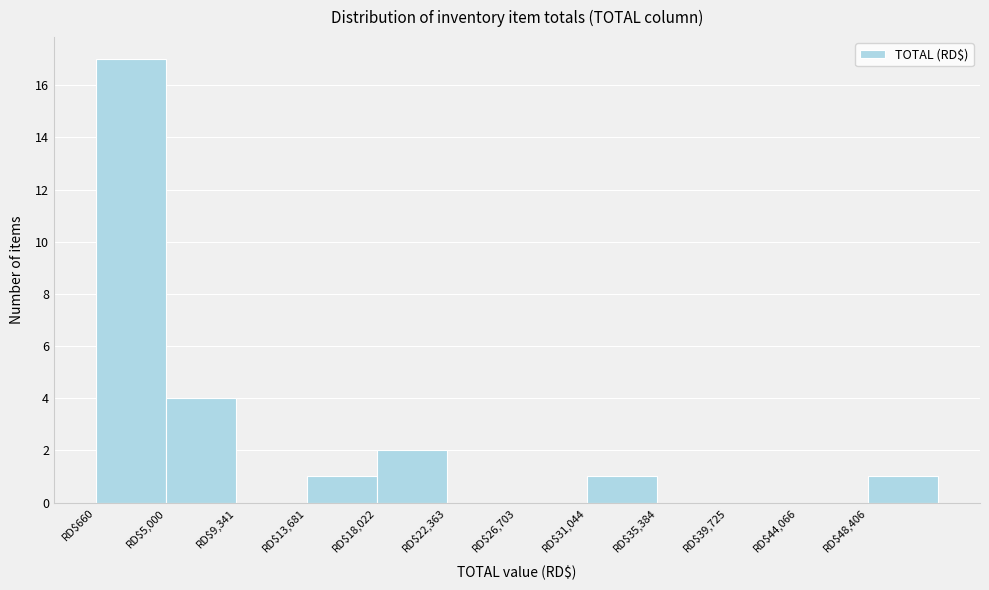

Which range on the x-axis has the tallest bar?

500 to 5000